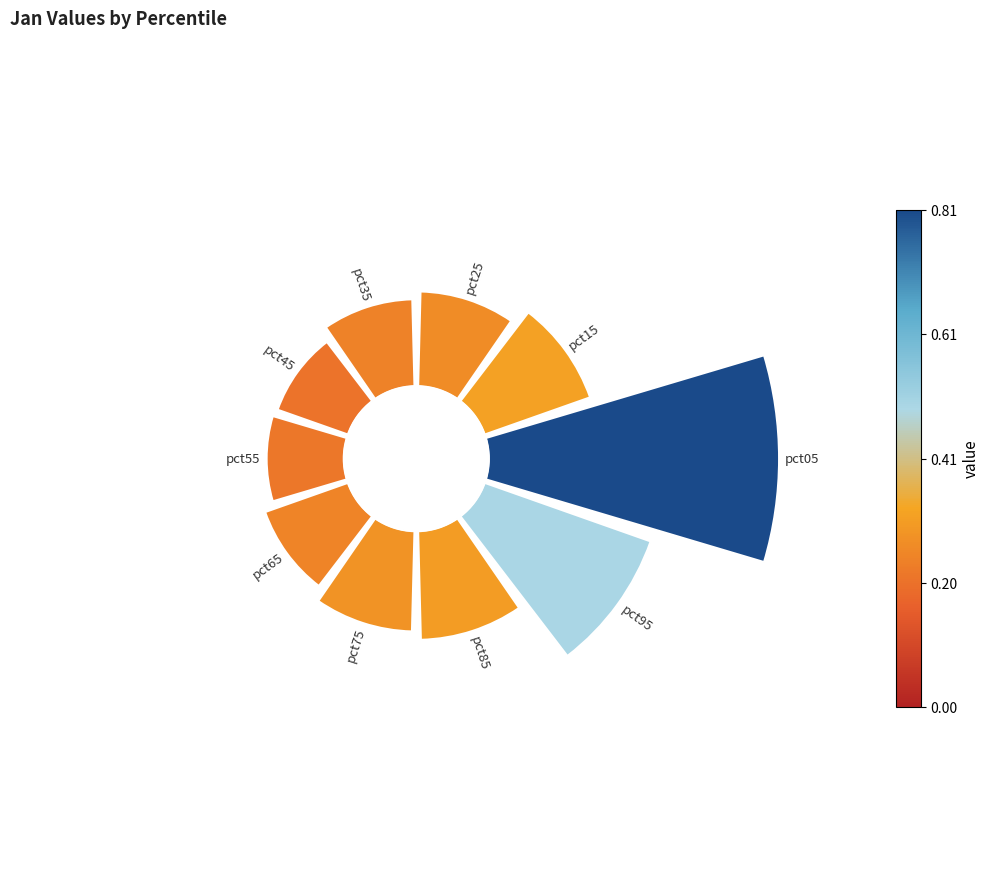

Count the number of slices in the pie.

10